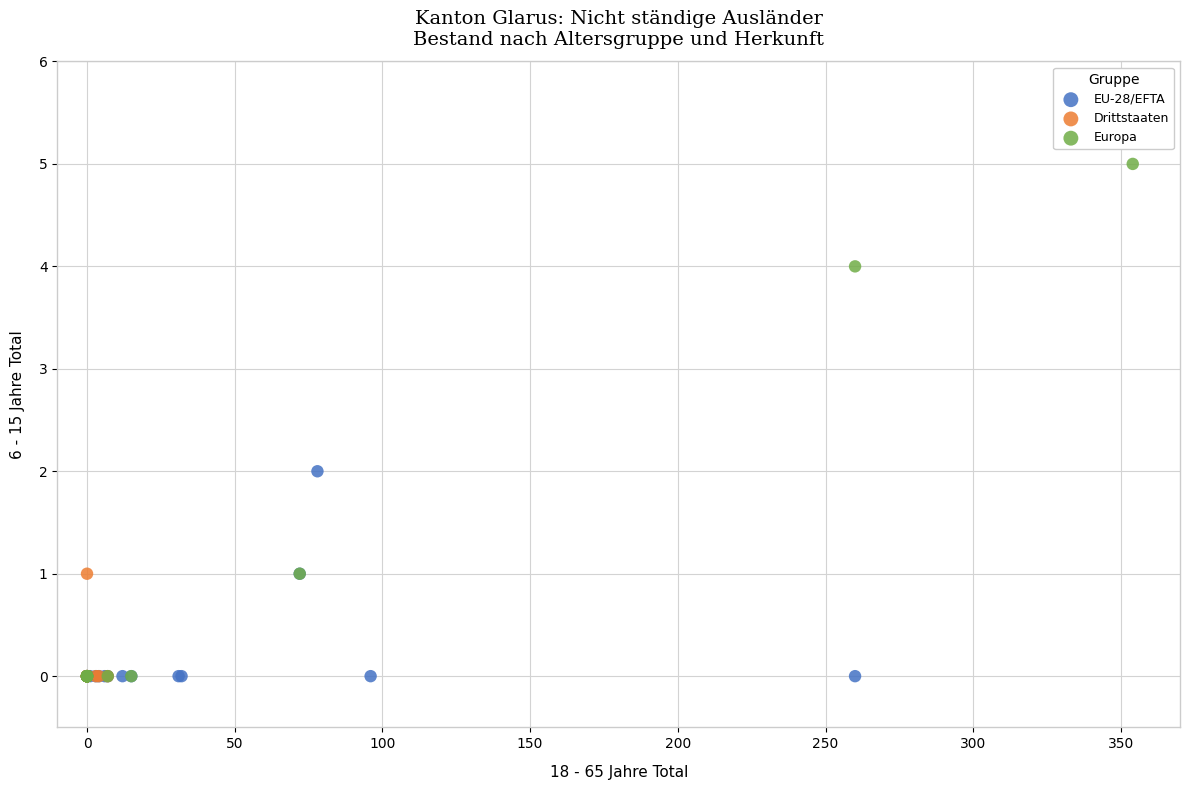

Which series reaches the maximum Y coordinate?

Europa